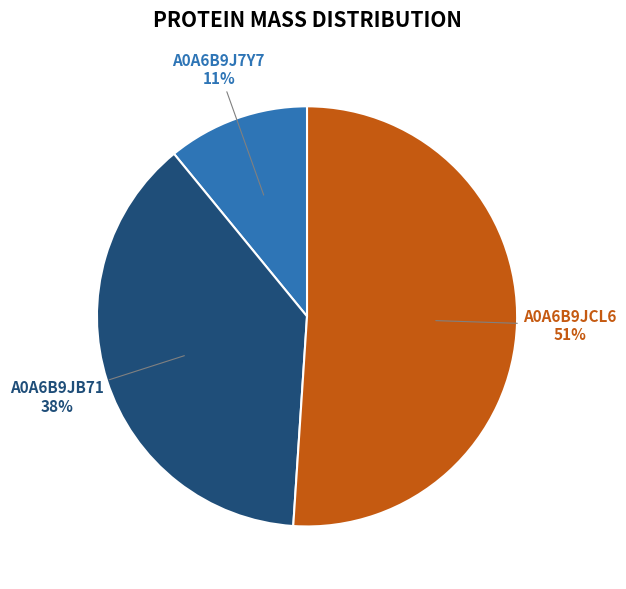

Count the number of slices in the pie.

3